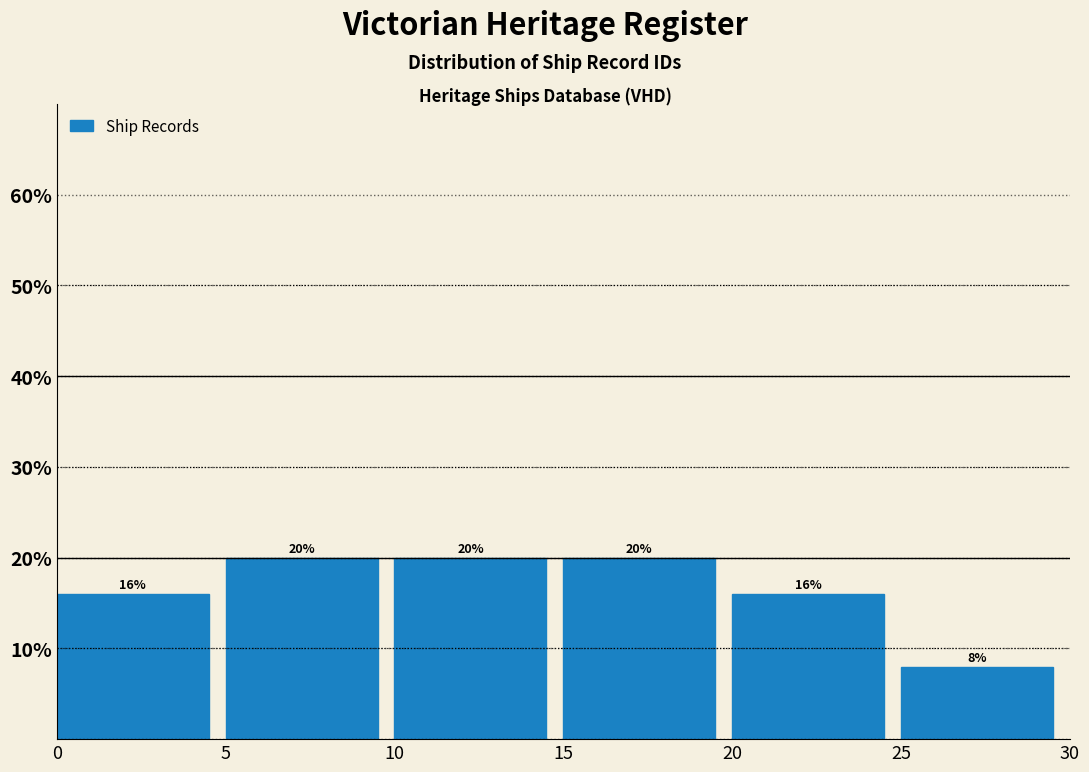

Reading left to right, transcribe this chart: for each bar, give the range it covers on the x-axis and its height.

0 to 5: 16
5 to 10: 20
10 to 15: 20
15 to 20: 20
20 to 25: 16
25 to 30: 8